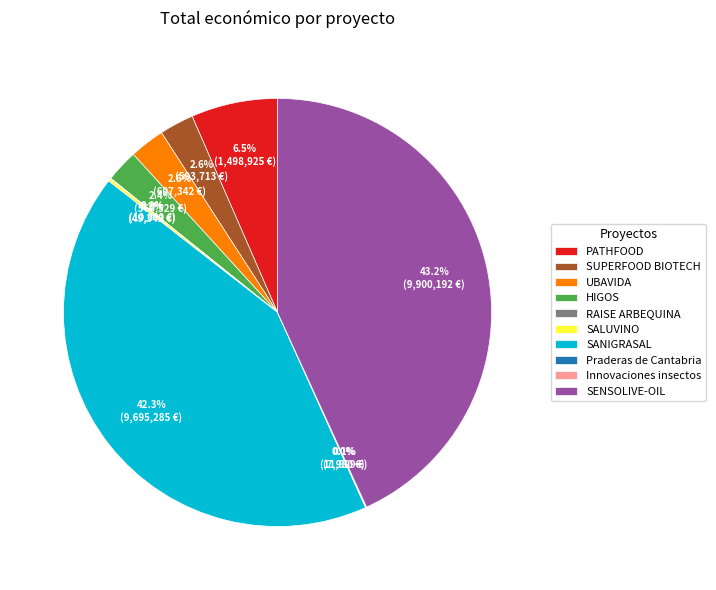

How much of the chart is everything except HIGOS?

97.6%